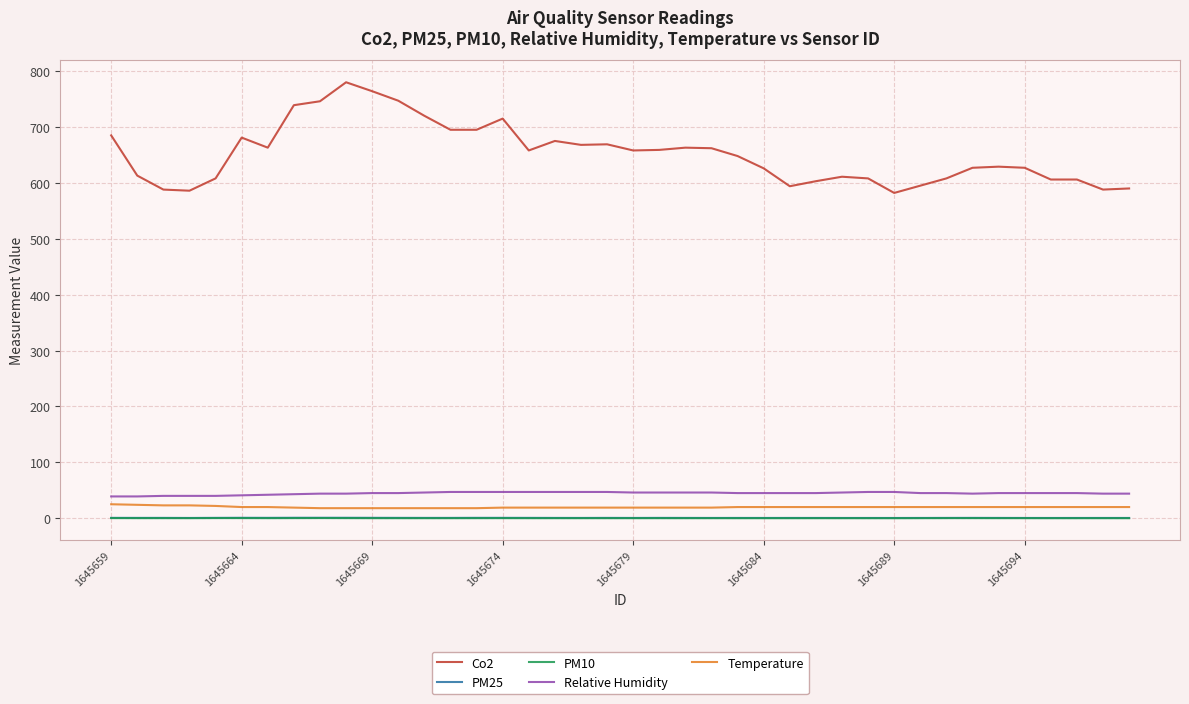

True or false: Co2 and PM25 intersect in this chart.

False